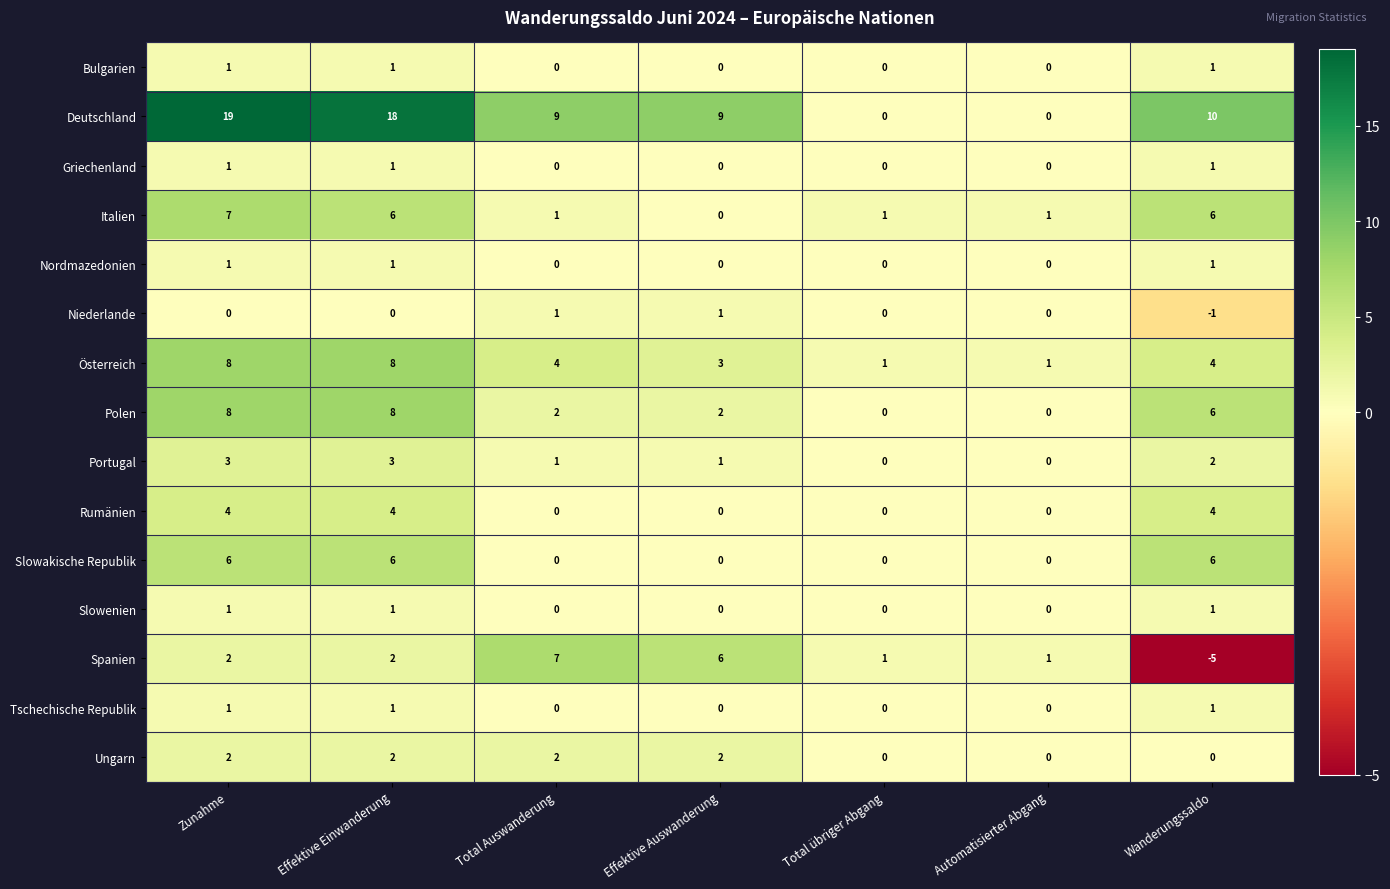

What is the sum of all Polen values?

26